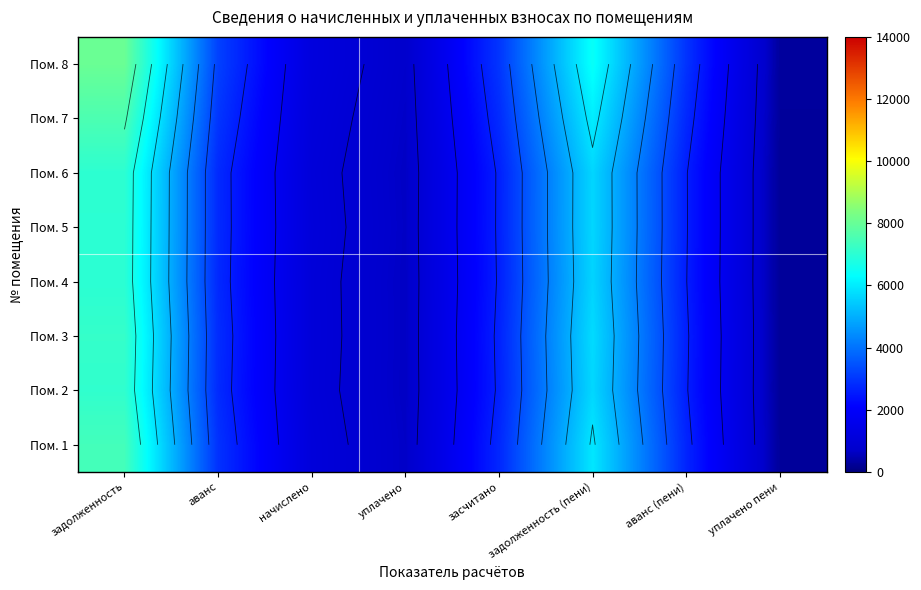

How many values in the Пом. 8 series are below 2981?

4